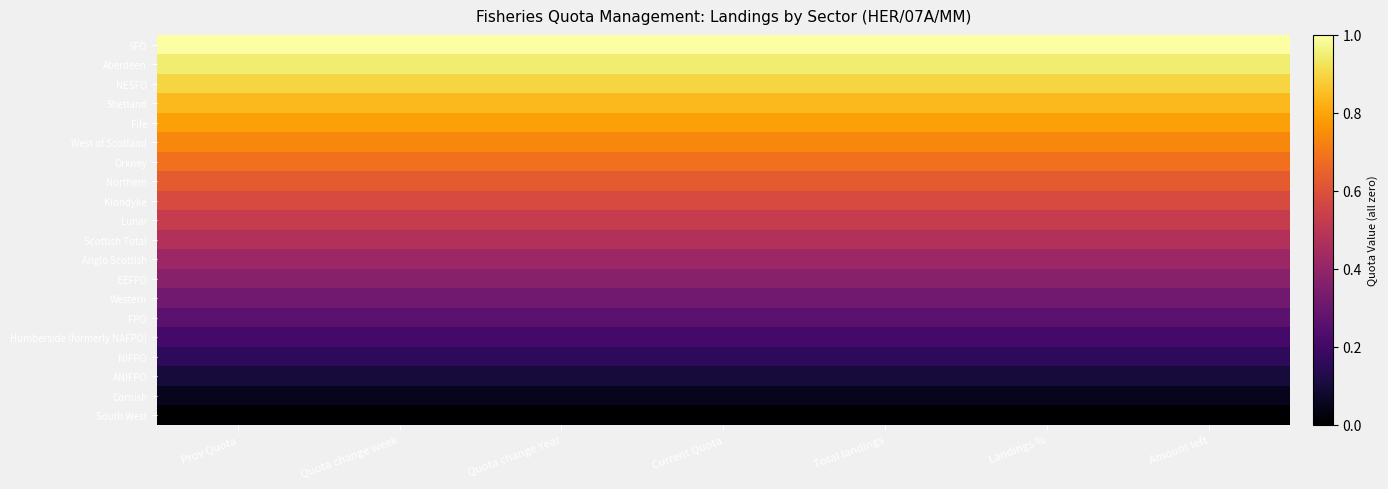

Rank the series by their maximum value, from lowest to highest.

South West, Cornish, ANIFPO, NIFPO, Humberside (formerly NAFPO), FPO, Western, EEFPO, Anglo Scottish, Scottish Total, Lunar, Klondyke, Northern, Orkney, West of Scotland, Fife, Shetland, NESFO, Aberdeen, SFO